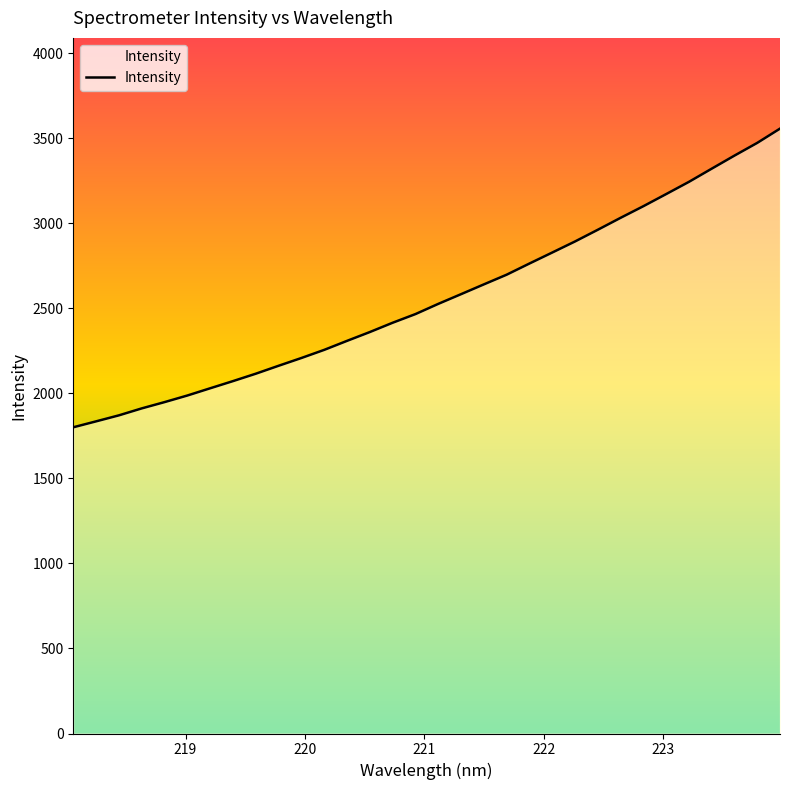

What is the minimum value shown in the chart?

1801.0